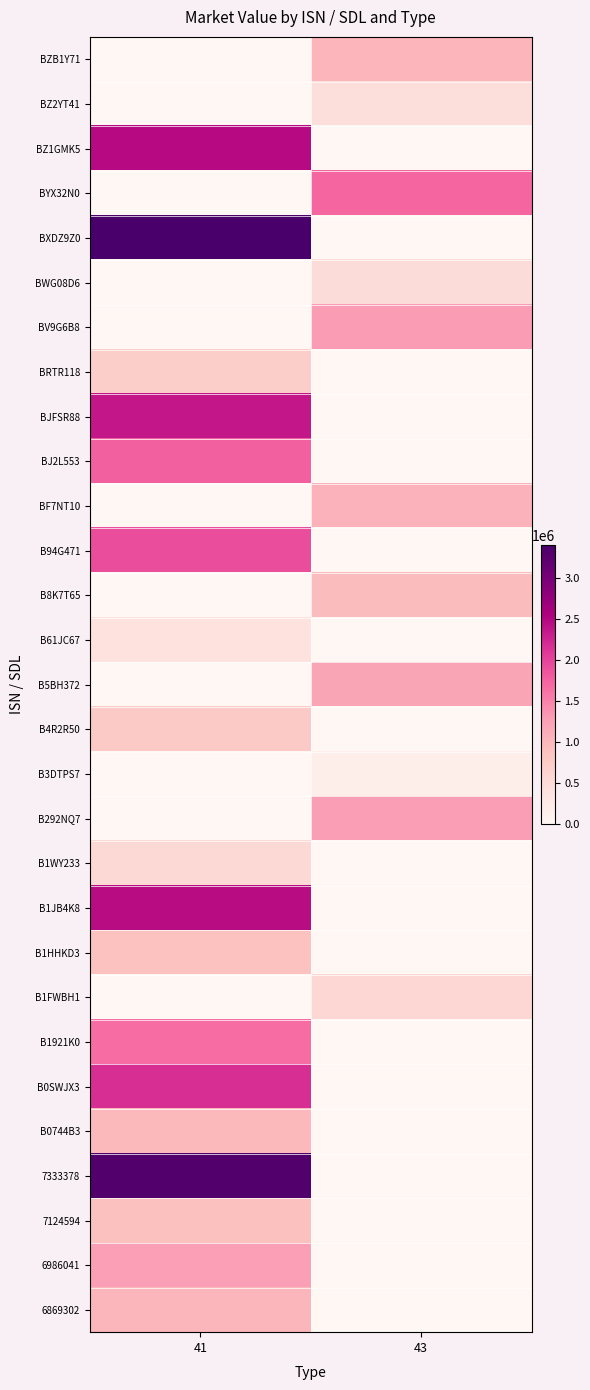

Reading right to left, extract all data points from this chart.

BZB1Y71: 43=1024311.7	41=0.0
BZ2YT41: 43=453180.0	41=0.0
BZ1GMK5: 43=0.0	41=2462491.2
BYX32N0: 43=1722612.6	41=0.0
BXDZ9Z0: 43=0.0	41=3404037.6
BWG08D6: 43=484594.2	41=0.0
BV9G6B8: 43=1294861.0	41=0.0
BRTR118: 43=0.0	41=695500.0
BJFSR88: 43=0.0	41=2355435.5
BJ2L553: 43=0.0	41=1762772.7
BF7NT10: 43=1062317.9	41=0.0
B94G471: 43=0.0	41=1924372.8
B8K7T65: 43=954923.8	41=0.0
B61JC67: 43=0.0	41=387989.5
B5BH372: 43=1209042.2	41=0.0
B4R2R50: 43=0.0	41=766316.2
B3DTPS7: 43=163620.0	41=0.0
B292NQ7: 43=1282380.7	41=0.0
B1WY233: 43=0.0	41=543087.5
B1JB4K8: 43=0.0	41=2458692.0
B1HHKD3: 43=0.0	41=880990.2
B1FWBH1: 43=559840.0	41=0.0
B1921K0: 43=0.0	41=1671868.9
B0SWJX3: 43=0.0	41=2169156.8
B0744B3: 43=0.0	41=971138.2
7333378: 43=0.0	41=3314781.9
7124594: 43=0.0	41=895784.3
6986041: 43=0.0	41=1271261.0
6869302: 43=0.0	41=1018993.6